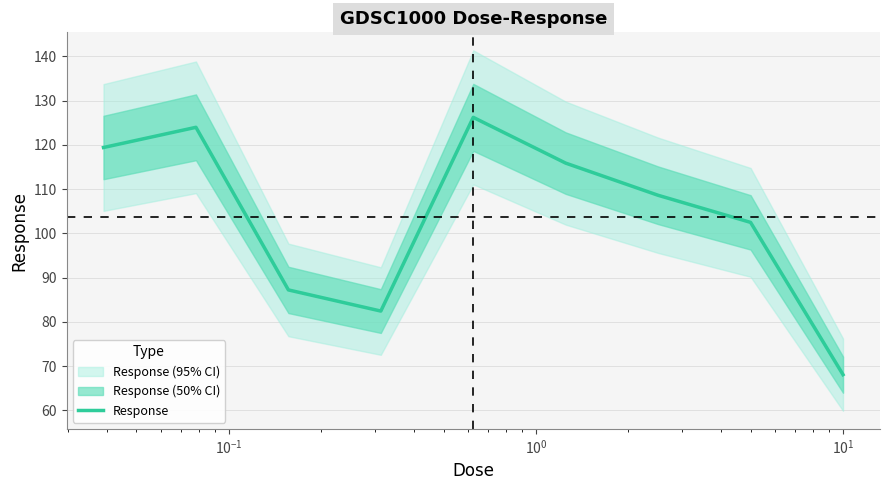

What is the lowest value of the Response series?

68.1